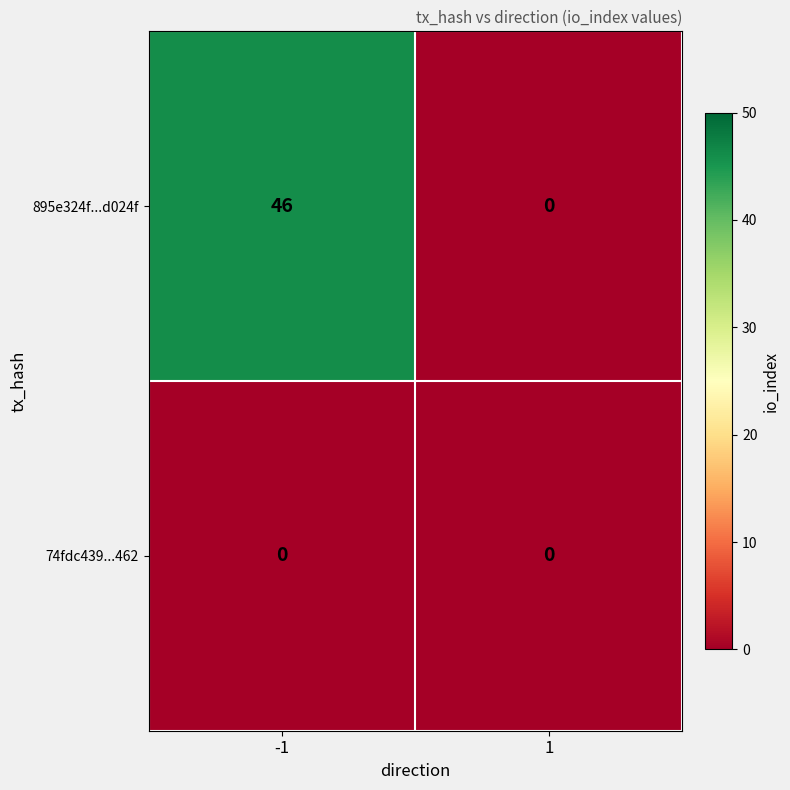

Rank the series by their maximum value, from highest to lowest.

895e324f...d024f, 74fdc439...462